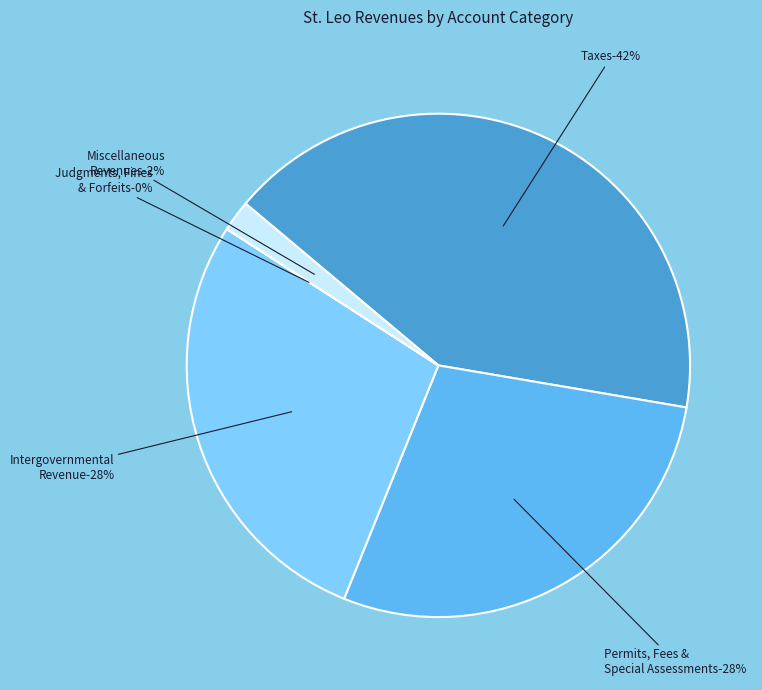

How many slices are in this pie chart?

5